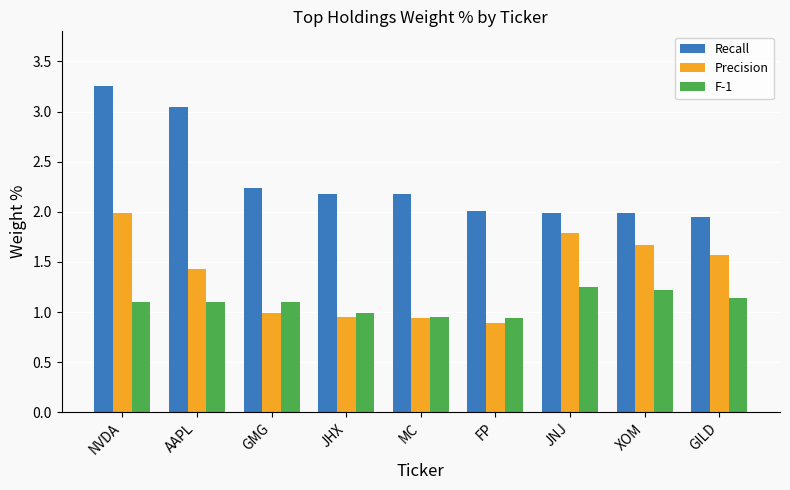

Rank the series at AAPL from highest to lowest value.

Recall, Precision, F-1